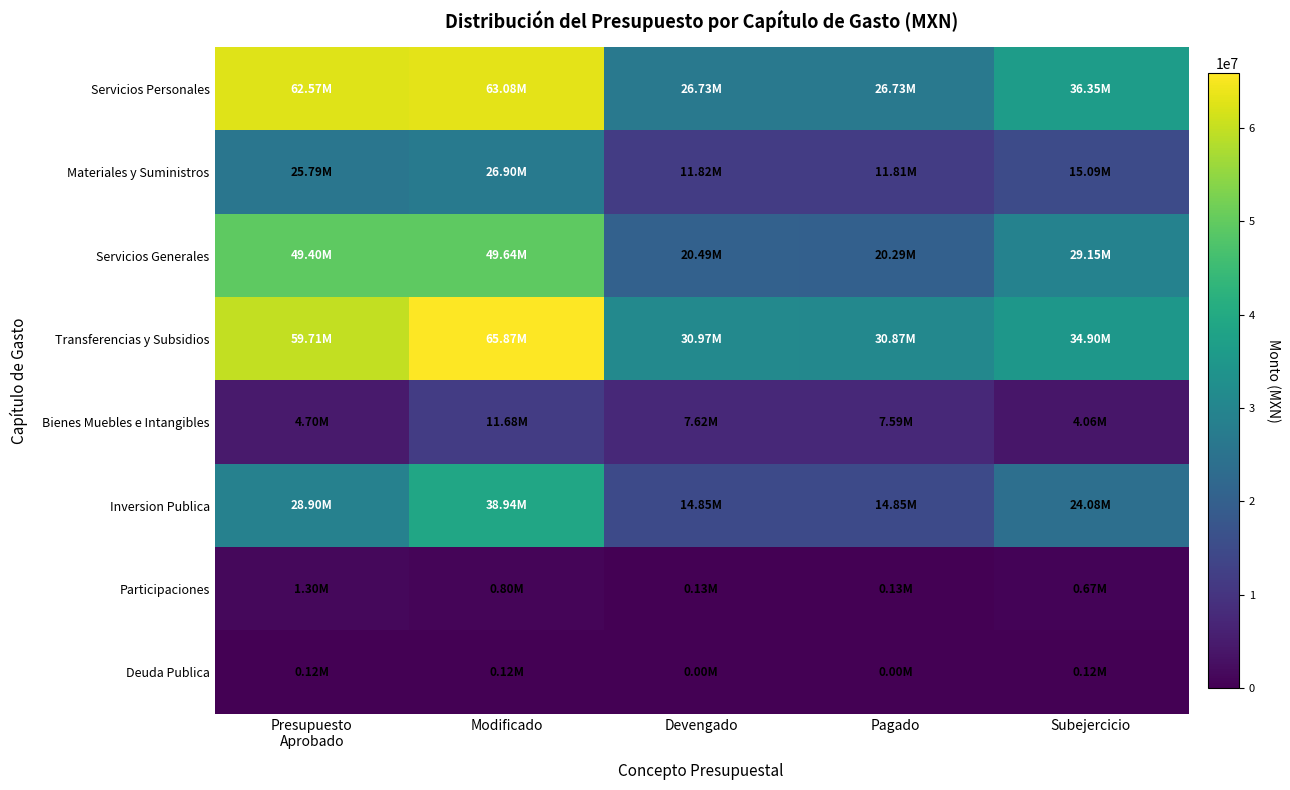

Reading left to right, what are all the values shown in this chart?

Servicios Personales: Presupuesto
Aprobado=62567733.0	Modificado=63082933.0	Devengado=26734455.1	Pagado=26734455.1	Subejercicio=36348477.9
Materiales y Suministros: Presupuesto
Aprobado=25785185.0	Modificado=26903352.0	Devengado=11815858.7	Pagado=11806926.7	Subejercicio=15087493.3
Servicios Generales: Presupuesto
Aprobado=49404948.3	Modificado=49638220.8	Devengado=20487381.7	Pagado=20289659.7	Subejercicio=29150839.1
Transferencias y Subsidios: Presupuesto
Aprobado=59712458.2	Modificado=65868112.5	Devengado=30971416.7	Pagado=30872560.7	Subejercicio=34896695.8
Bienes Muebles e Intangibles: Presupuesto
Aprobado=4696368.4	Modificado=11681393.5	Devengado=7622288.9	Pagado=7594448.9	Subejercicio=4059104.6
Inversion Publica: Presupuesto
Aprobado=28897028.0	Modificado=38935133.2	Devengado=14854435.9	Pagado=14854435.9	Subejercicio=24080697.4
Participaciones: Presupuesto
Aprobado=1300000.0	Modificado=800000.0	Devengado=130113.9	Pagado=130113.9	Subejercicio=669886.1
Deuda Publica: Presupuesto
Aprobado=120000.0	Modificado=120000.0	Devengado=0.0	Pagado=0.0	Subejercicio=120000.0